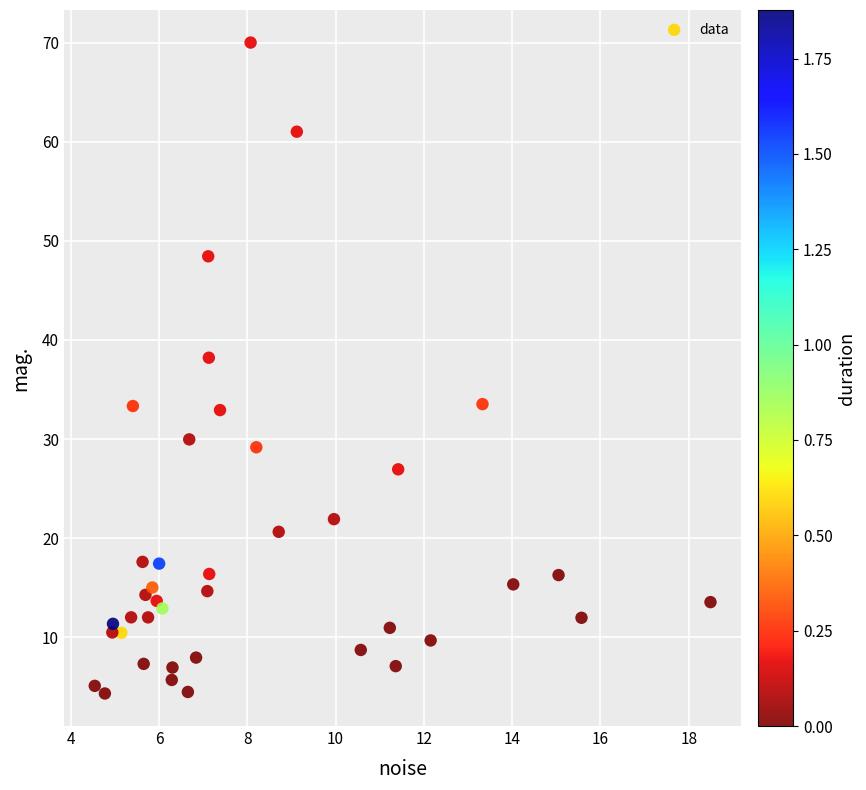

What Y value in the scatter plot is closest to 37?

38.2